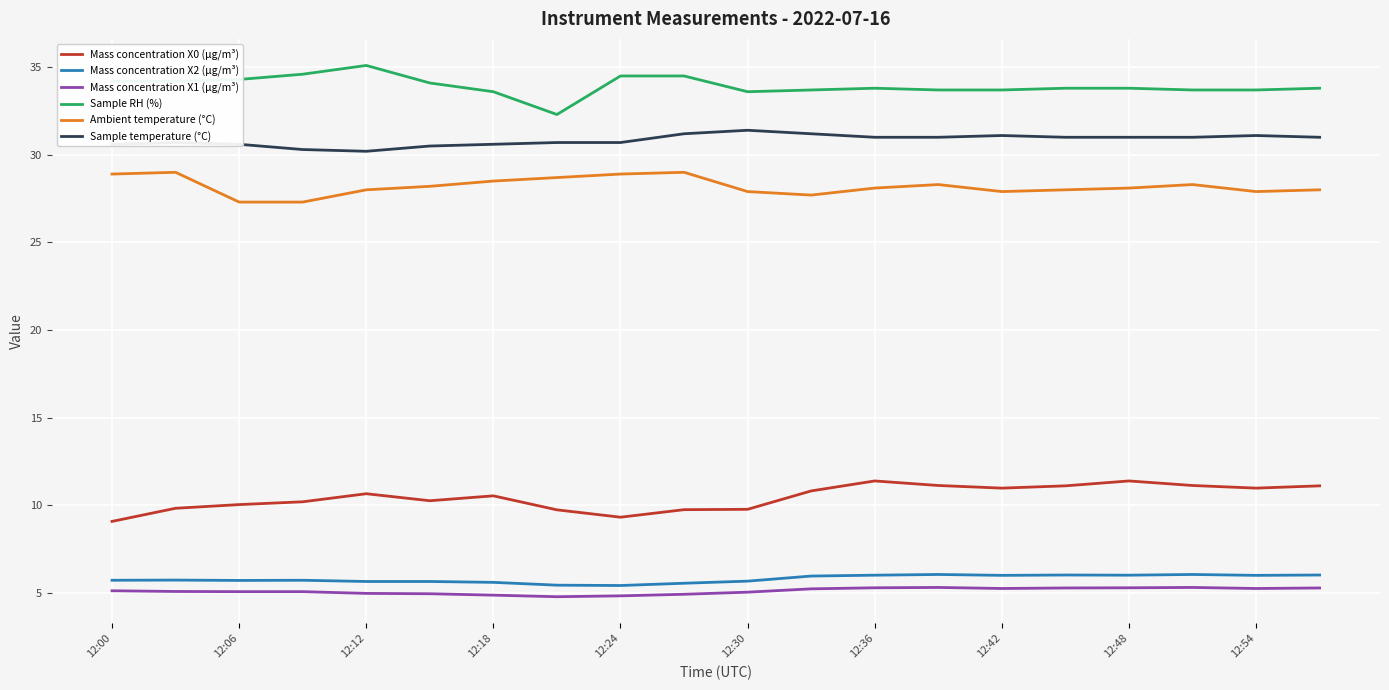

List the series in order of their peak value, highest first.

Sample RH (%), Sample temperature (°C), Ambient temperature (°C), Mass concentration X0 (μg/m³), Mass concentration X2 (μg/m³), Mass concentration X1 (μg/m³)